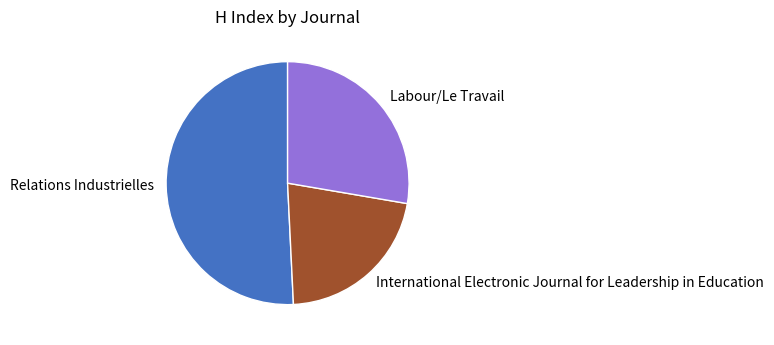

Rank the categories by value from lowest to highest.

International Electronic Journal for Leadership in Education, Labour/Le Travail, Relations Industrielles